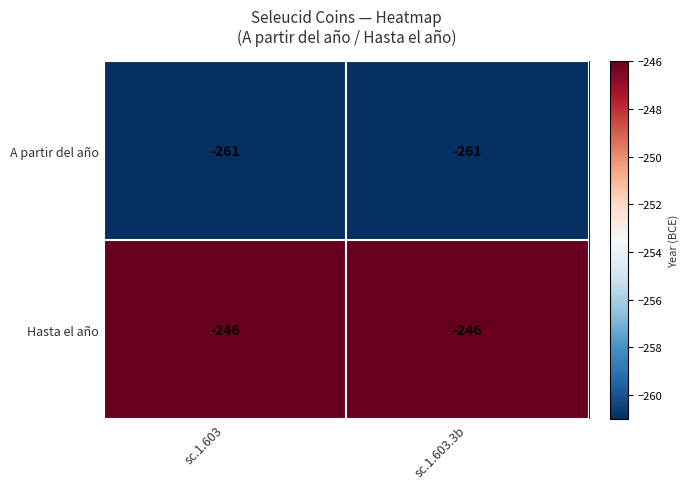

Reading left to right, list all the values displayed in this chart.

A partir del año: sc.1.603=-261	sc.1.603.3b=-261
Hasta el año: sc.1.603=-246	sc.1.603.3b=-246